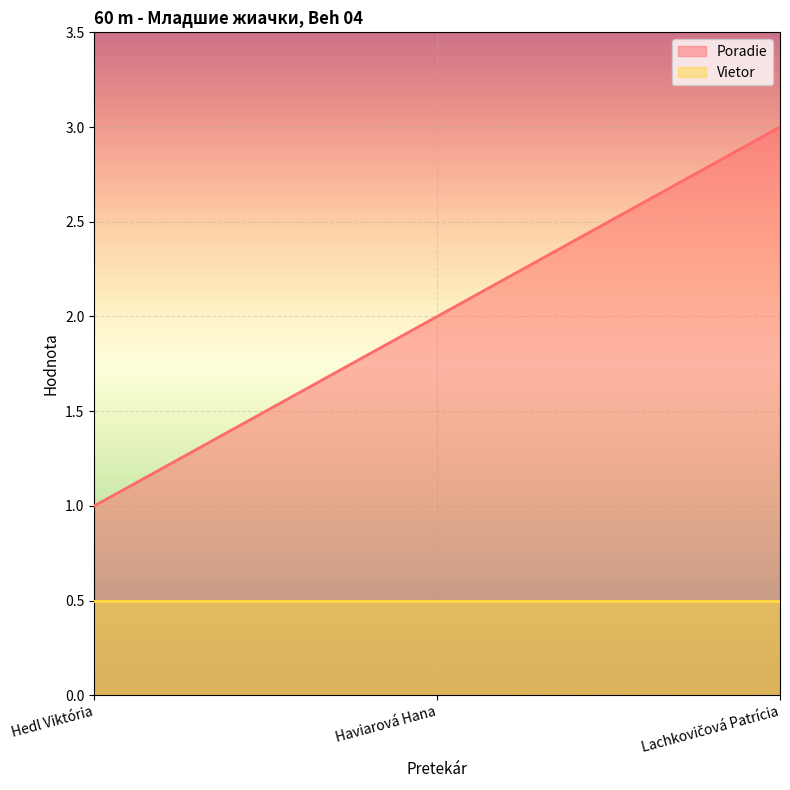

Is it true that the value at Hedl Viktória is 1?

True